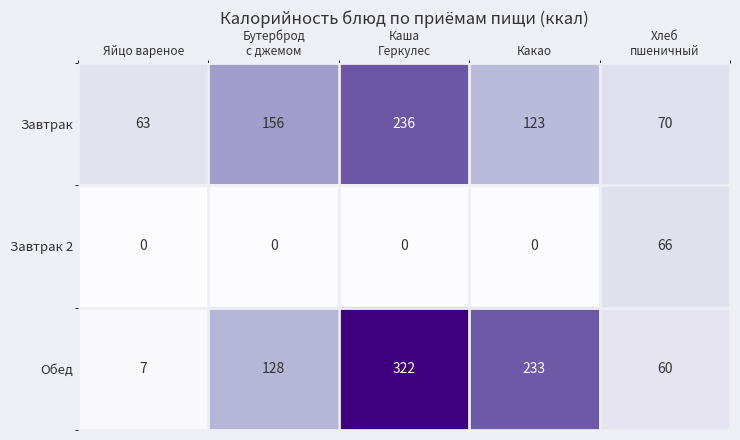

Reading left to right, list all the values displayed in this chart.

Завтрак: 63	156	236	123	70
Завтрак 2: 0	0	0	0	66
Обед: 7	128	322	233	60